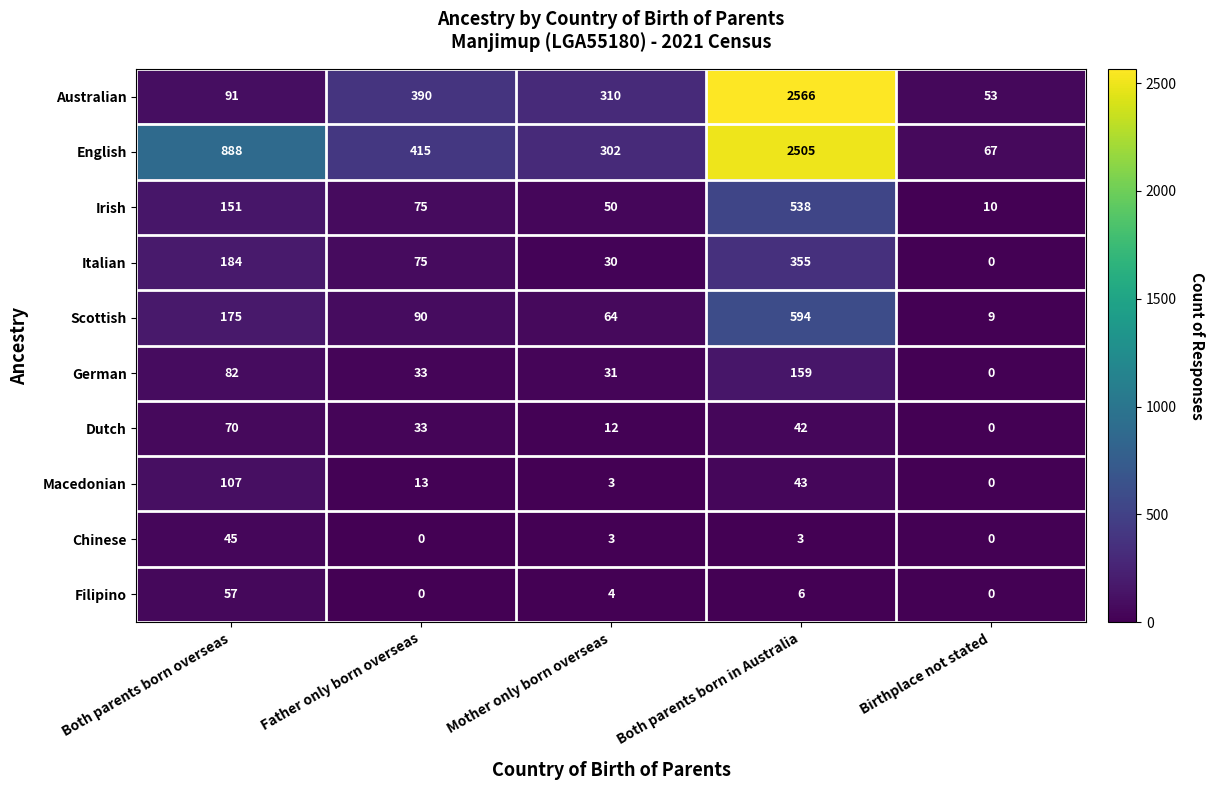

The value of German at Mother only born overseas is 31. True or false?

True